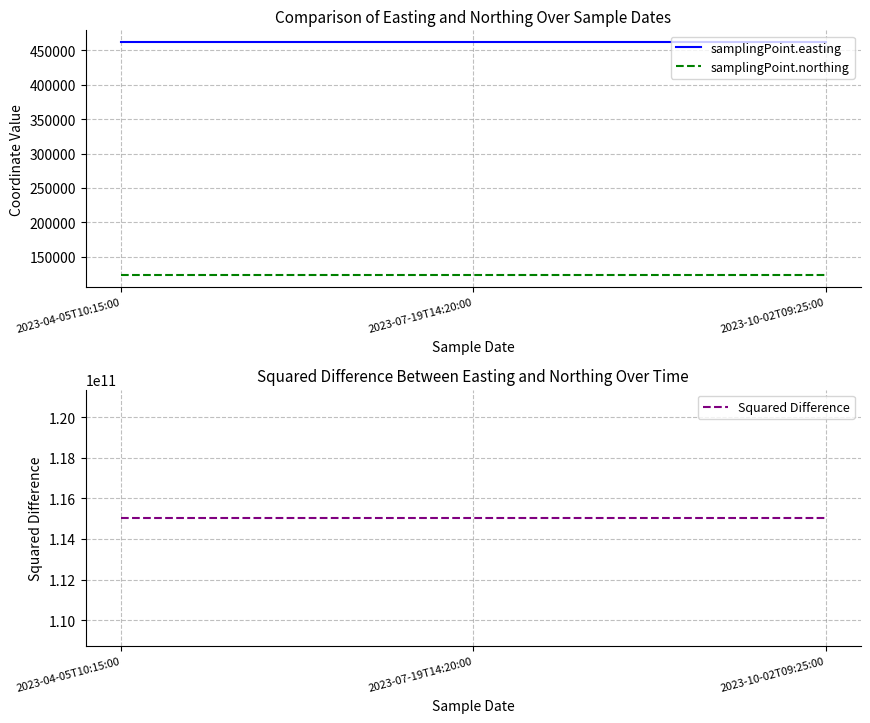

Reading left to right, what are all the values shown in this chart?

samplingPoint.easting: 462064	462064	462064
samplingPoint.northing: 122902	122902	122902
Squared Difference: 115030862244	115030862244	115030862244